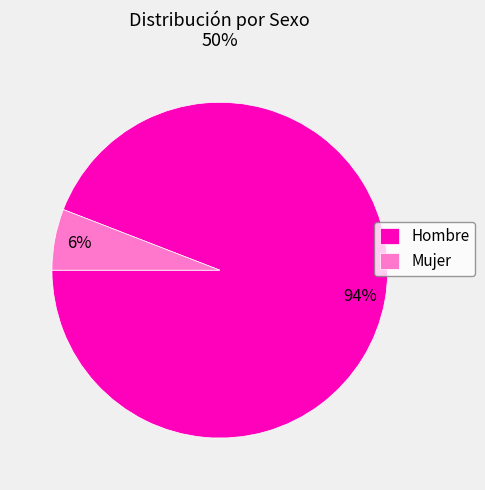

The Hombre slice represents 94% of the pie. True or false?

True